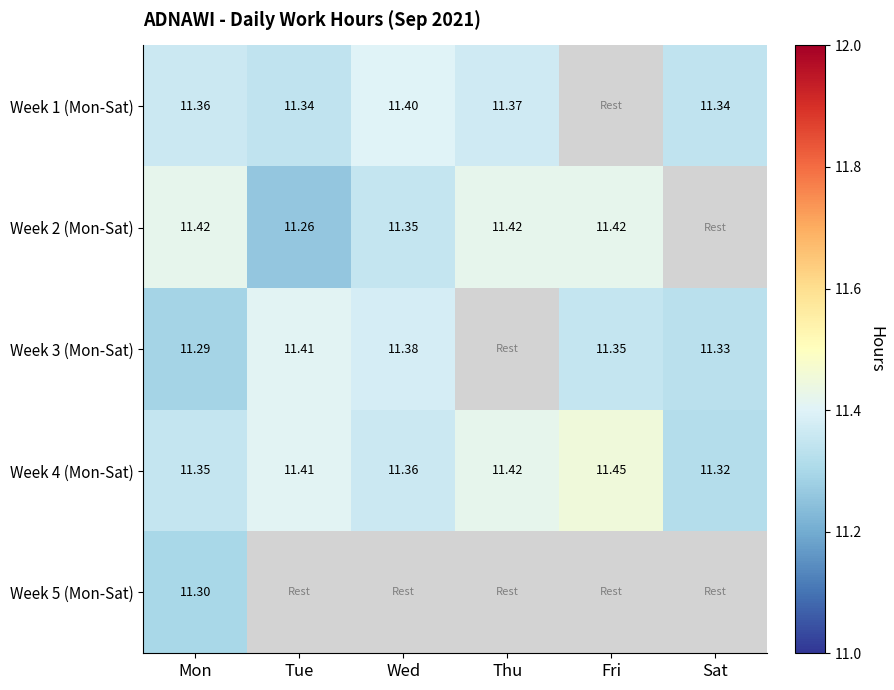

True or false: Week 5 (Mon-Sat) has a value of 11.3 at Mon.

True